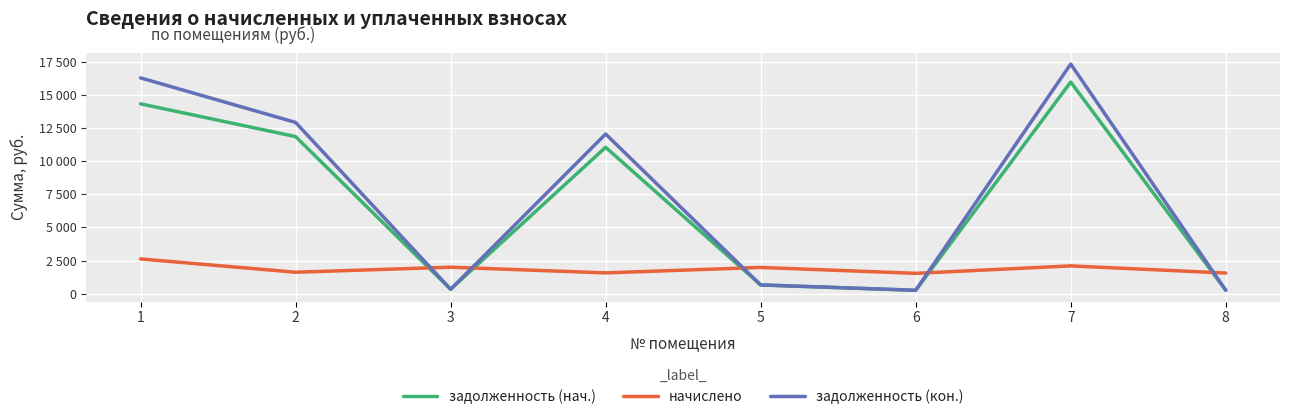

In задолженность (нач.), how many points are higher than both neighbors (excluding endpoints)?

2